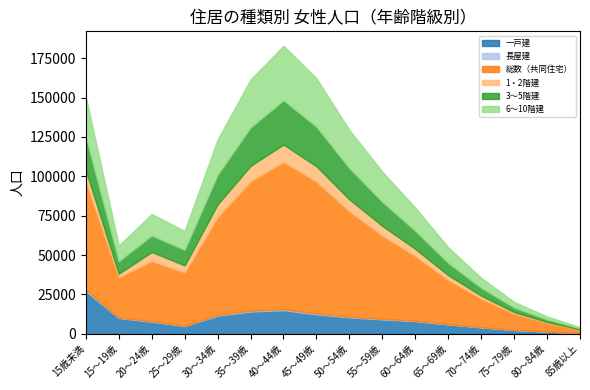

What is the total value across all series at 15歳未満?

150573